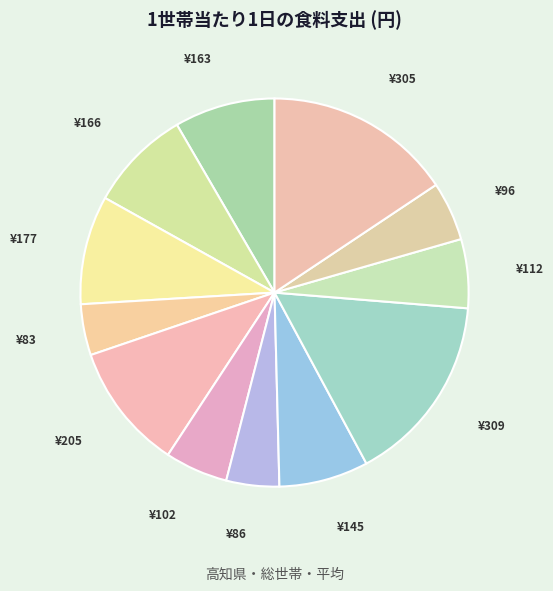

Count the number of slices in the pie.

12